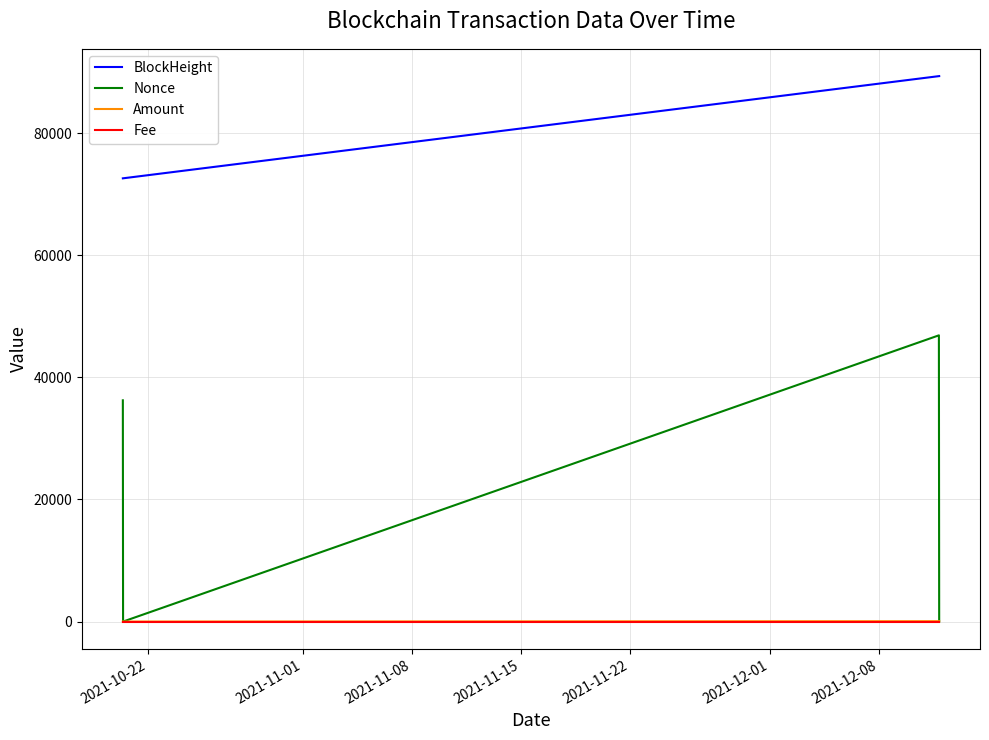

Which series has the largest total across all categories?

BlockHeight